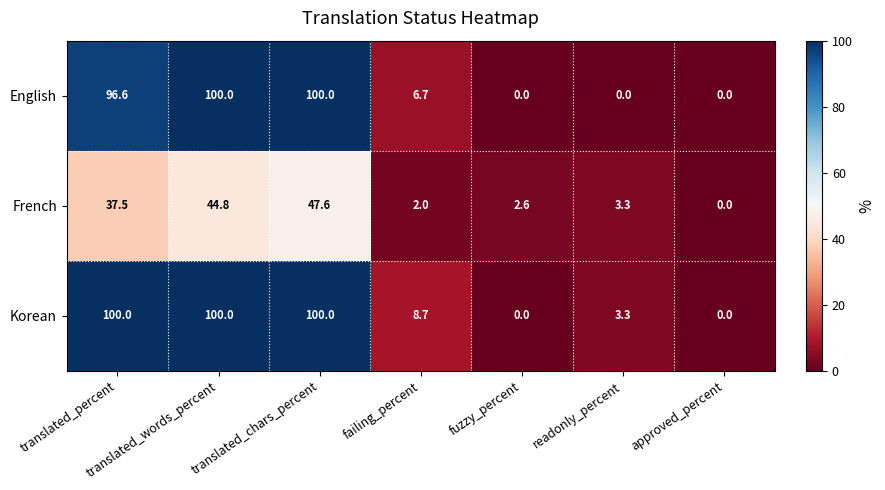

What is the sum of all French values?

137.8